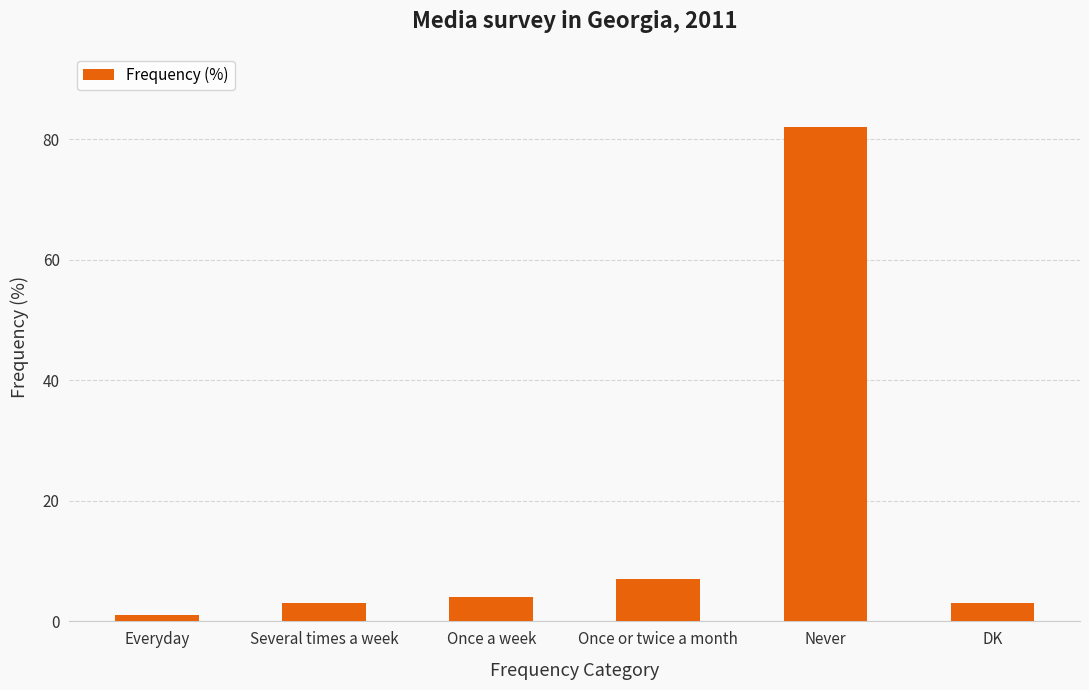

What is the change in value from Everyday to Once or twice a month?

+6